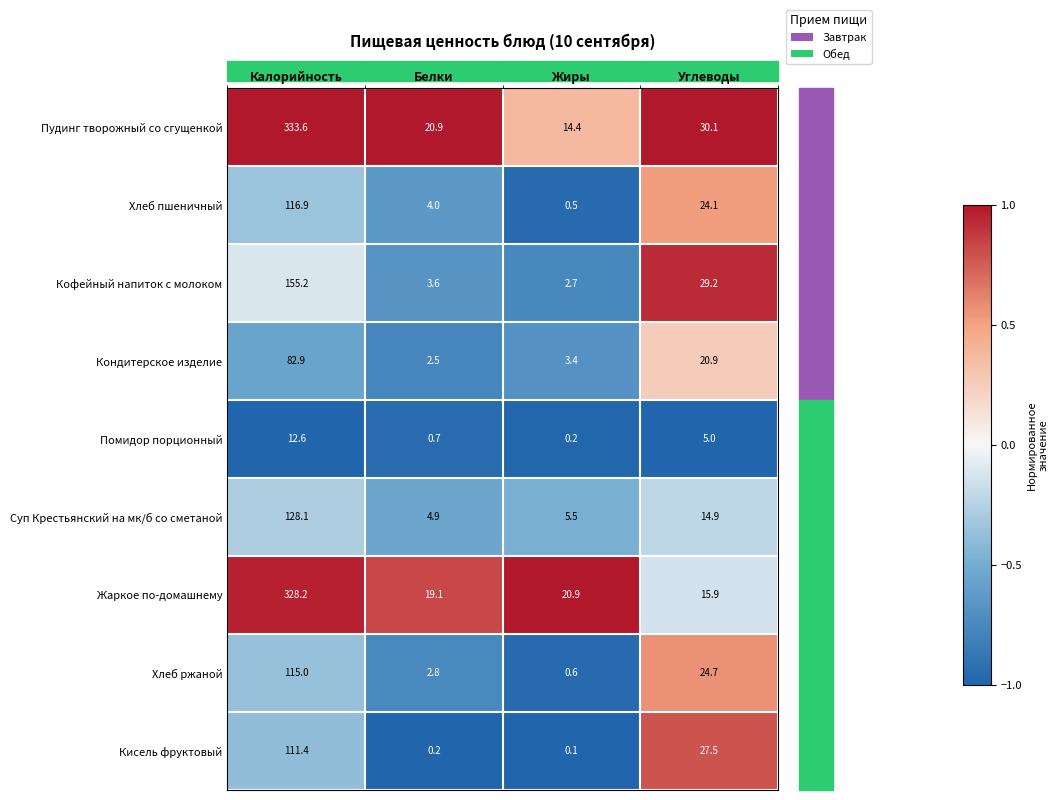

Which series has the largest range (max minus min)?

Пудинг творожный со сгущенкой